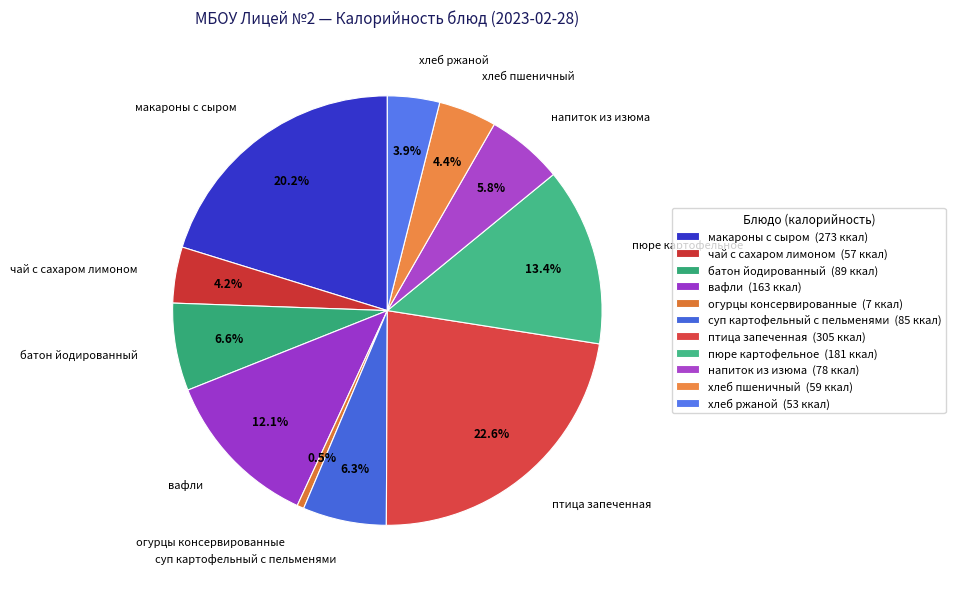

To the nearest percent, what is the difference between the макароны с сыром and вафли slice percentages?

8%